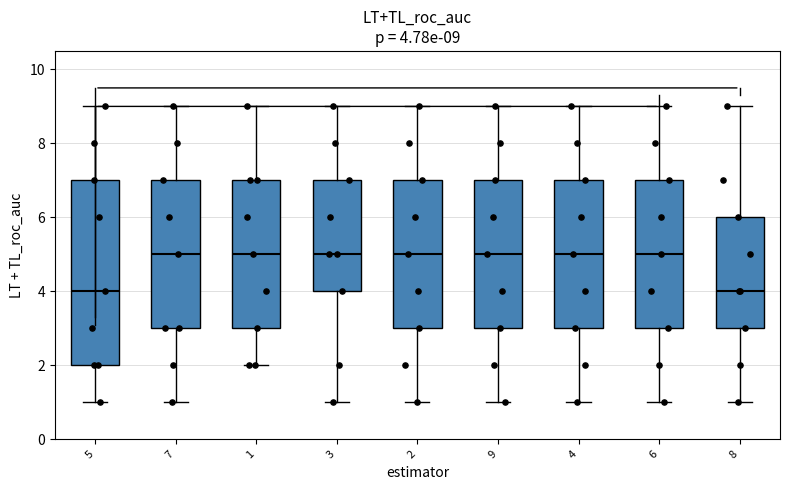

Comparing the boxes themselves (not the whiskers), which one is the tallest?

5